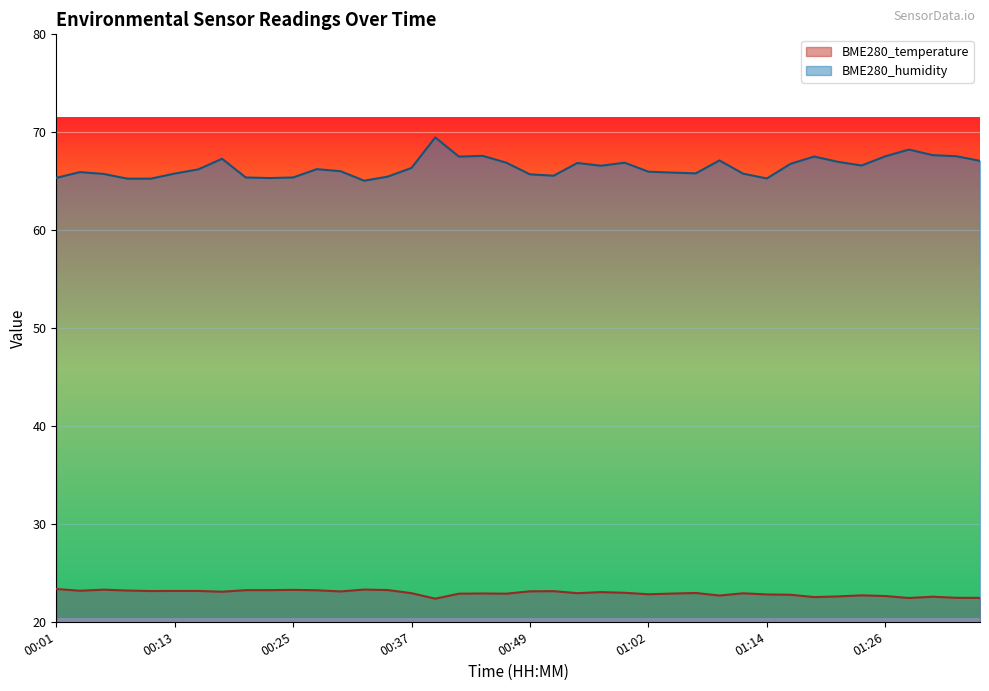

How many distinct data groups are displayed?

2